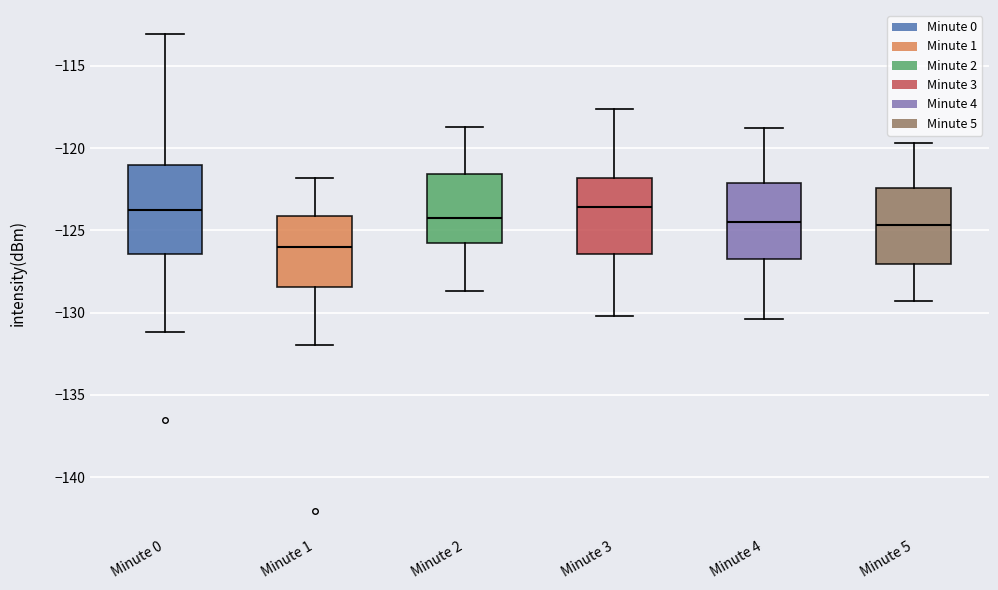

Which box's median line is the lowest?

Minute 1